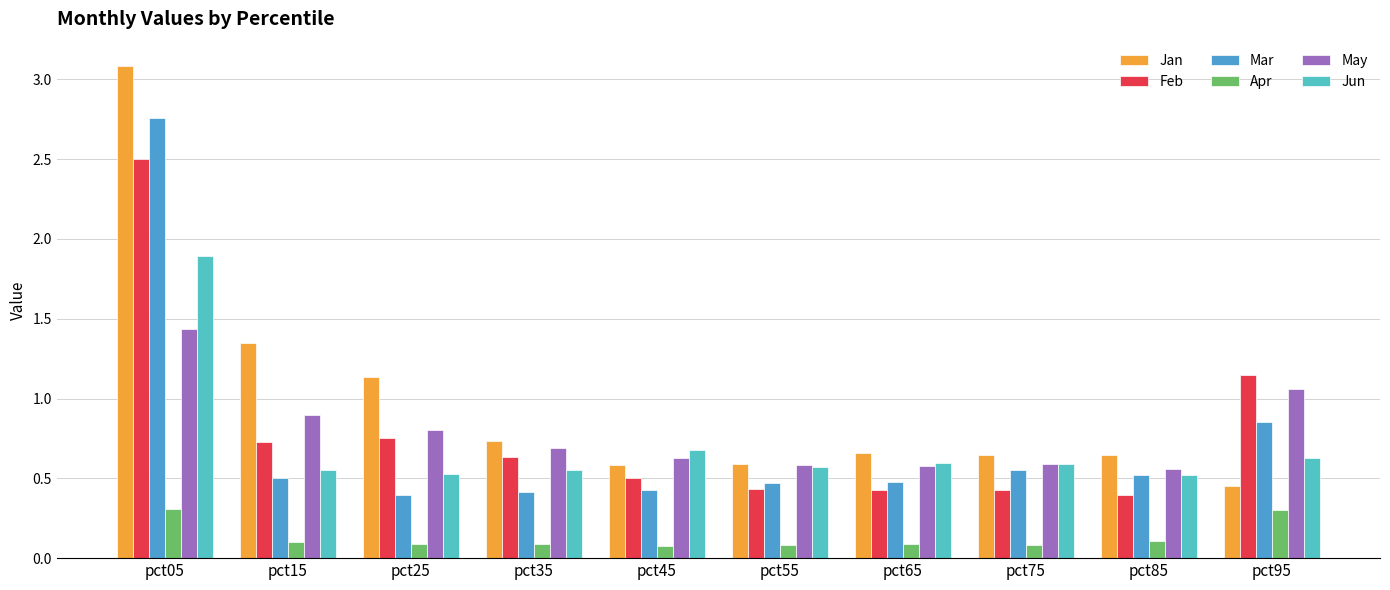

Reading left to right, extract all data points from this chart.

Jan: 3.1	1.3	1.1	0.7	0.6	0.6	0.7	0.6	0.6	0.5
Feb: 2.5	0.7	0.8	0.6	0.5	0.4	0.4	0.4	0.4	1.2
Mar: 2.8	0.5	0.4	0.4	0.4	0.5	0.5	0.6	0.5	0.9
Apr: 0.3	0.1	0.1	0.1	0.1	0.1	0.1	0.1	0.1	0.3
May: 1.4	0.9	0.8	0.7	0.6	0.6	0.6	0.6	0.6	1.1
Jun: 1.9	0.6	0.5	0.6	0.7	0.6	0.6	0.6	0.5	0.6